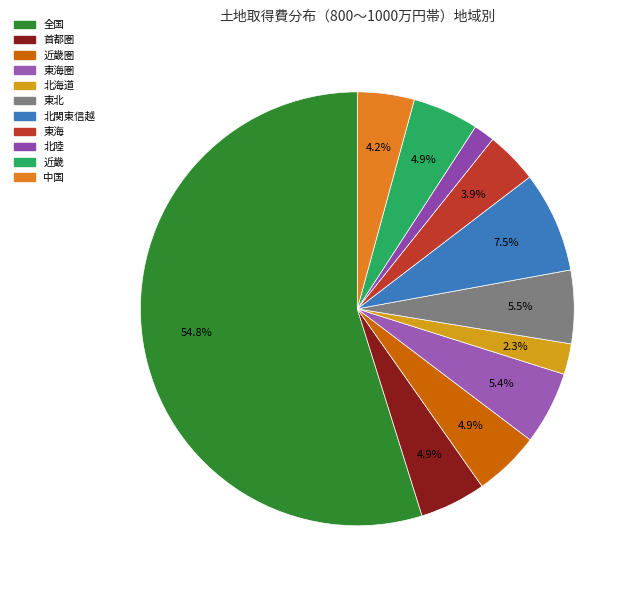

Count the number of slices in the pie.

11